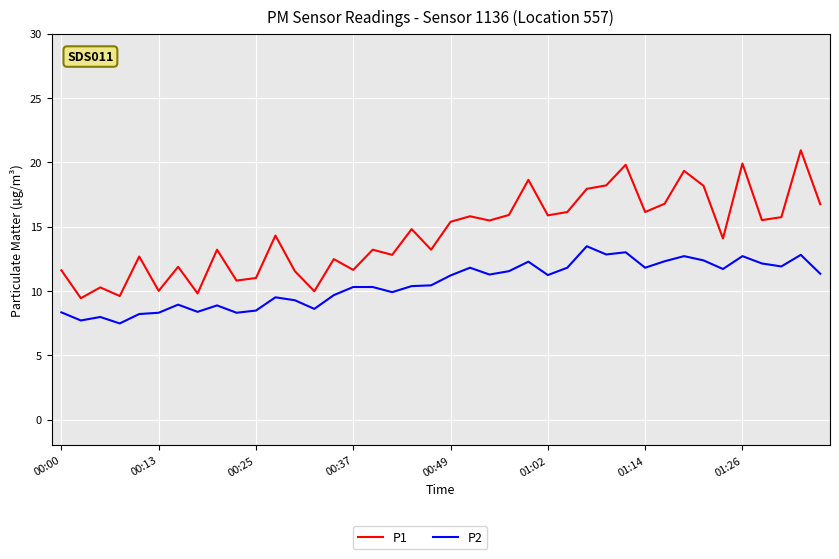

Which series has the widest spread of values?

P1